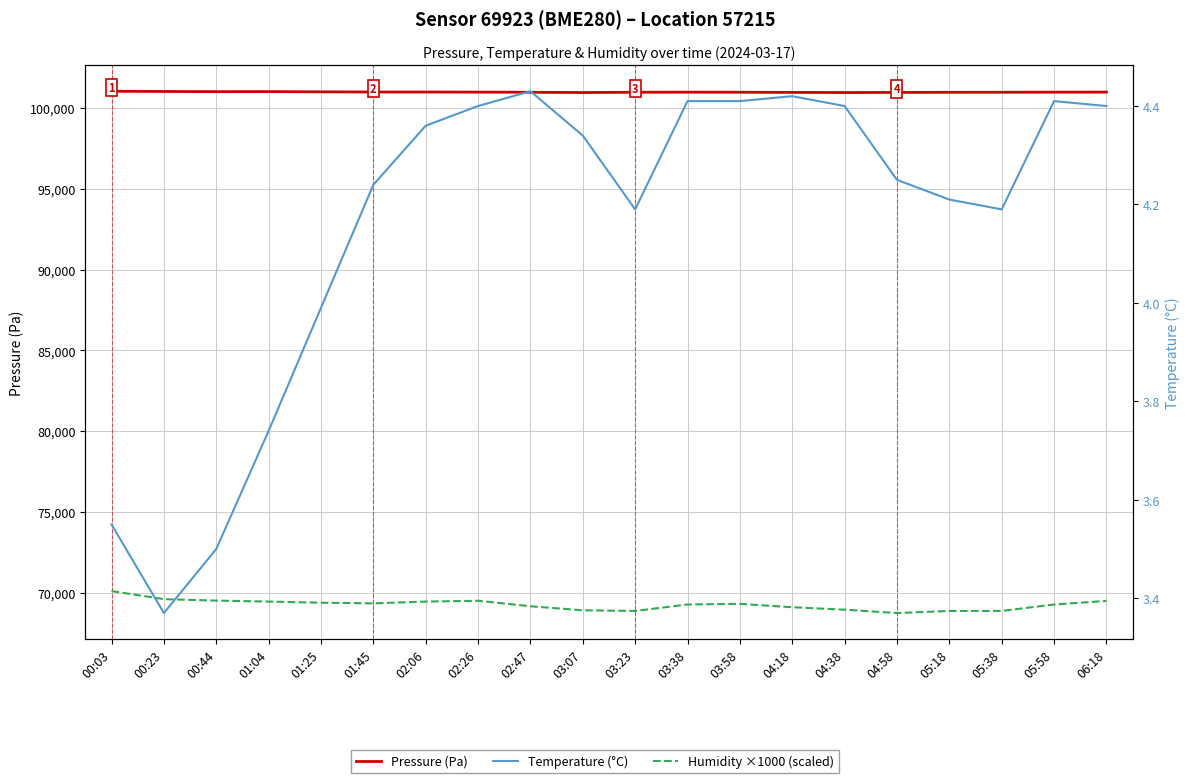

Is the value of Humidity ×1000 (scaled) at 06:18 greater than the value of Pressure (Pa) at 04:58?

No